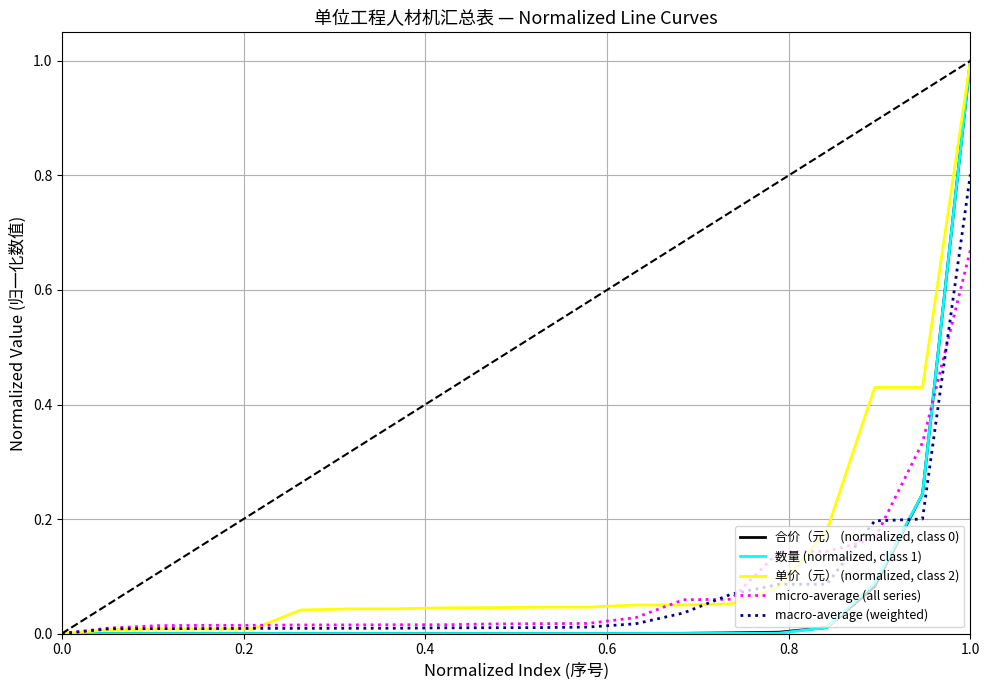

True or false: micro-average (all series) and 合价（元） (normalized, class 0) cross at least once.

True